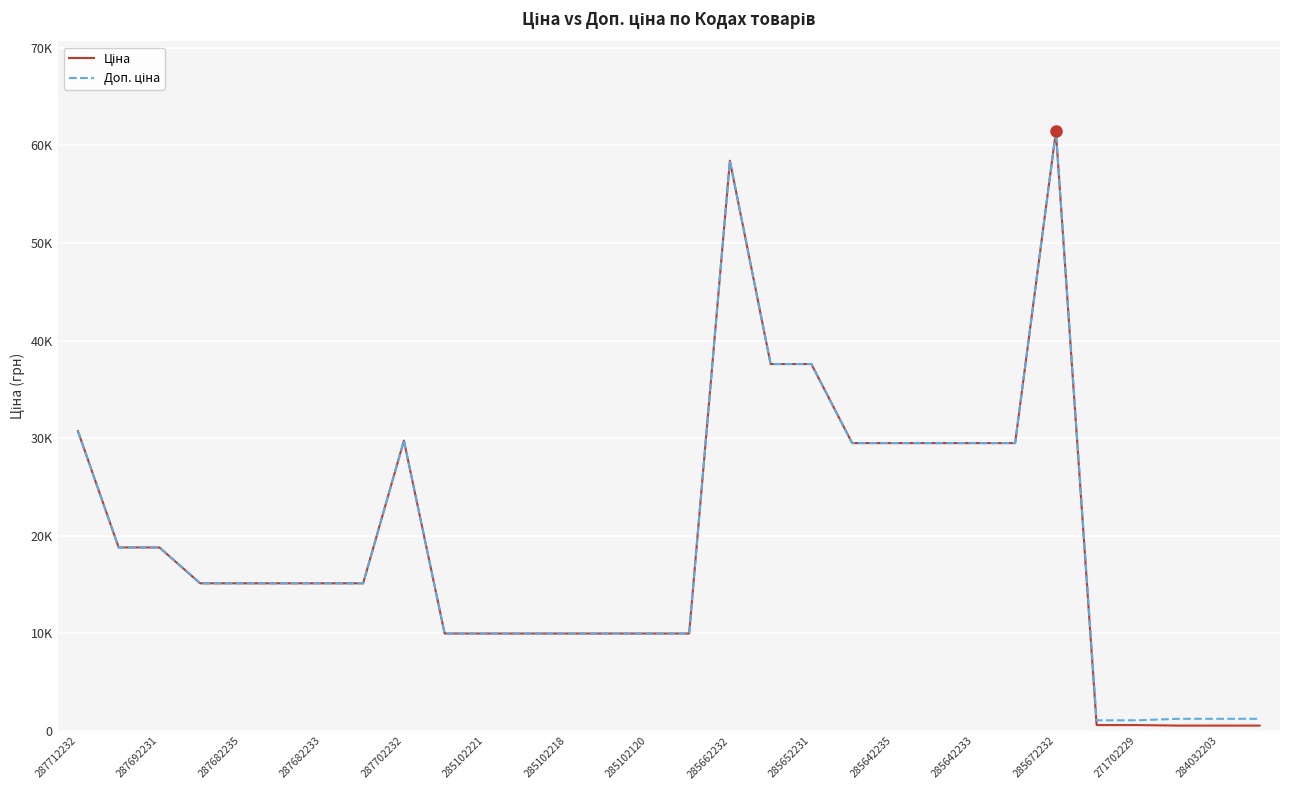

Is this an area chart (filled region under the line)?

No